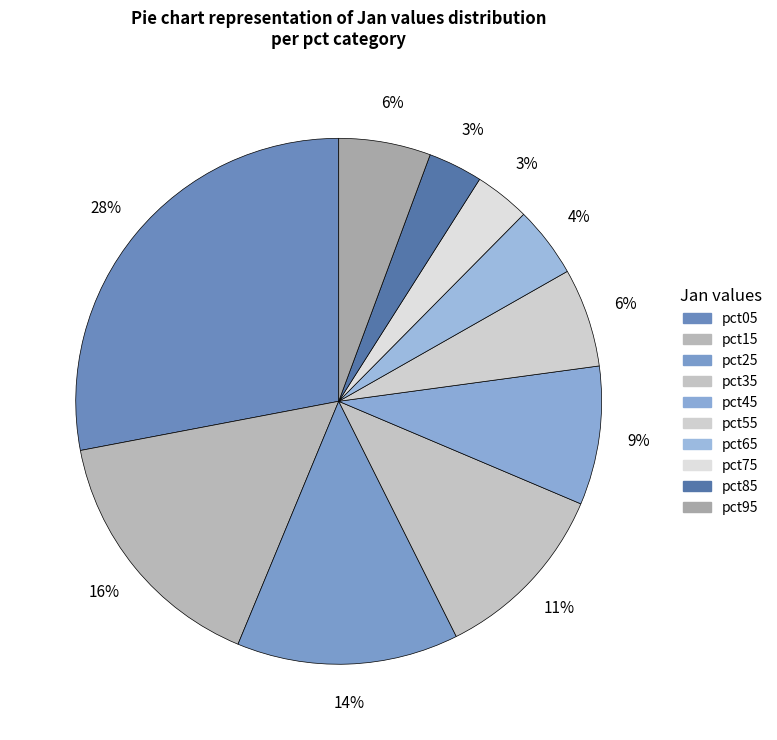

What is the largest slice in the pie chart?

pct05